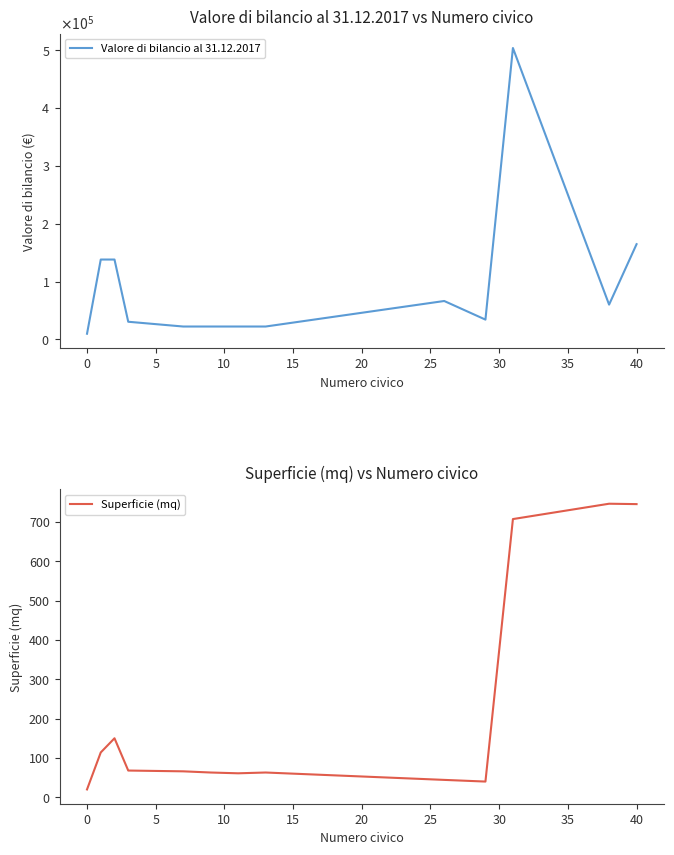

True or false: Superficie (mq) has a value of 745.0 at 40.

True